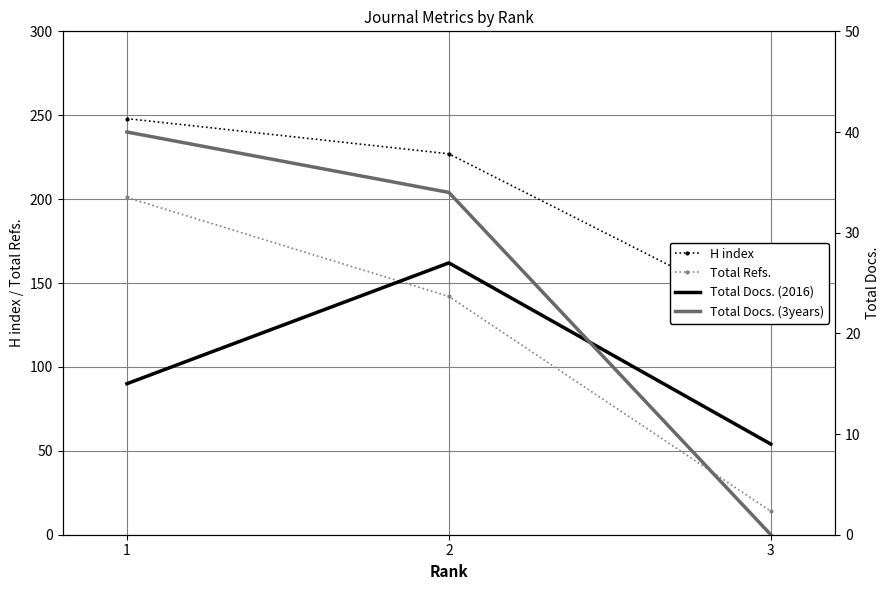

The value of H index at 2 is 227. True or false?

True